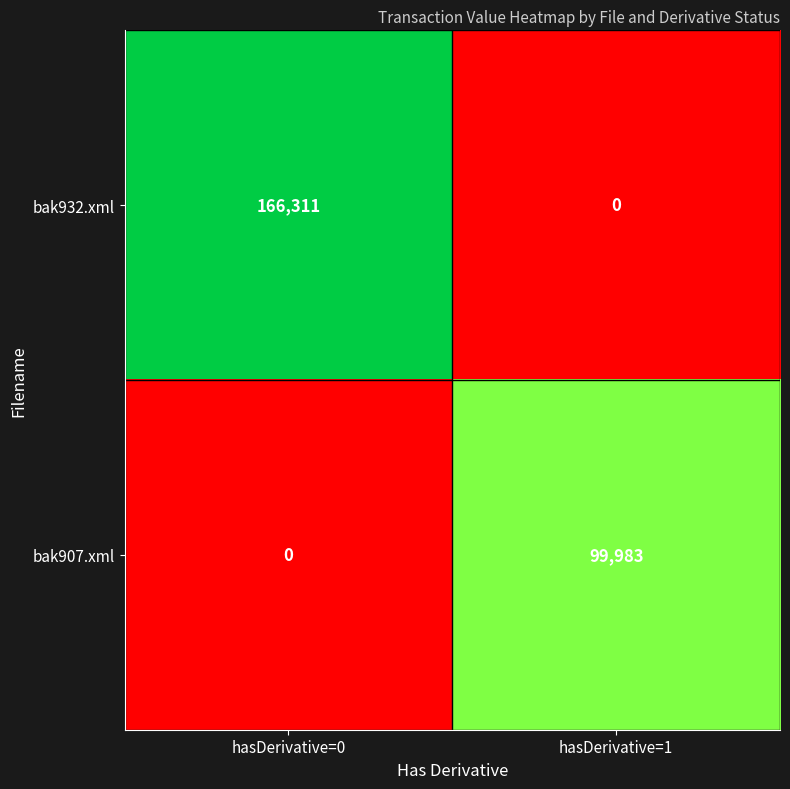

How many series are shown in this chart?

2